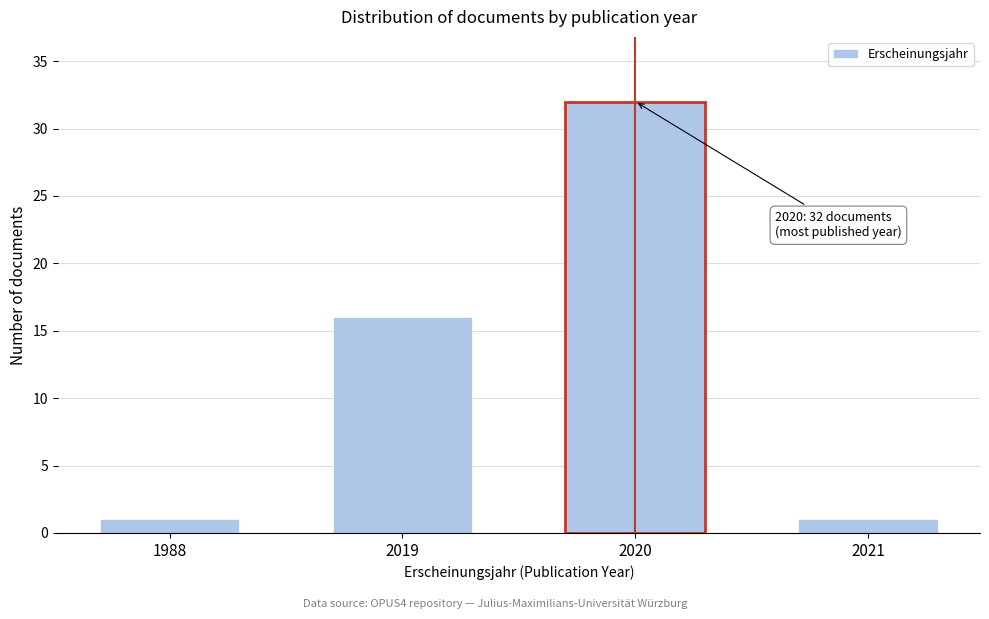

Reading right to left, extract all data points from this chart.

1	32	16	1